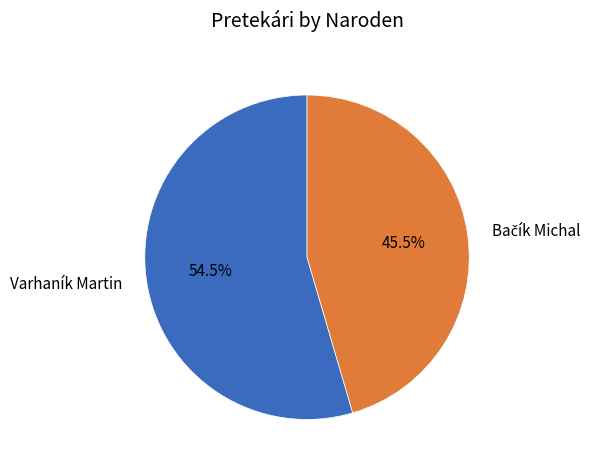

Does Varhaník Martin represent more than half of the total?

Yes